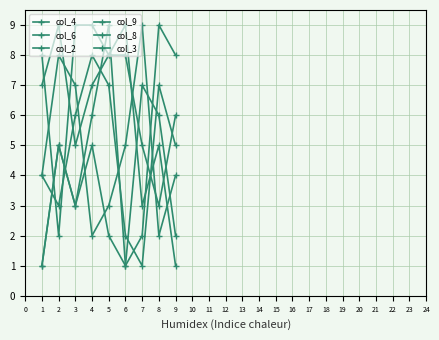

How many series are shown in this chart?

6